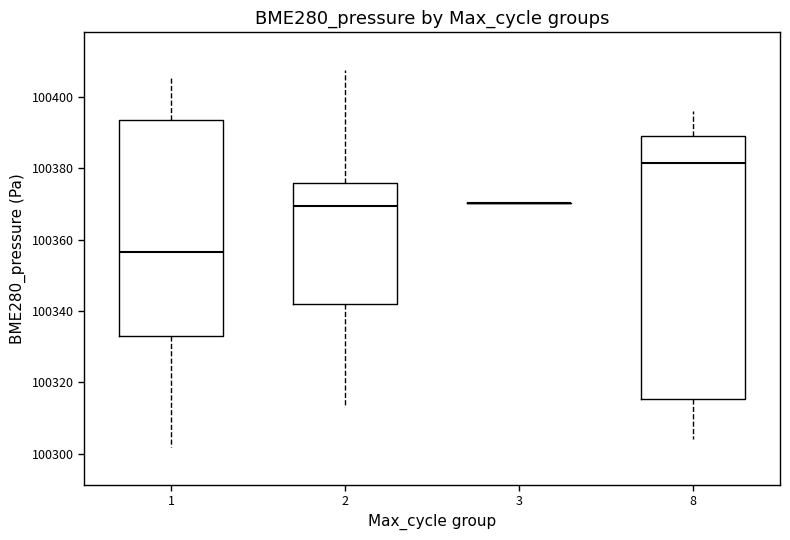

Which box is the tallest, from its lower edge to its upper edge?

8